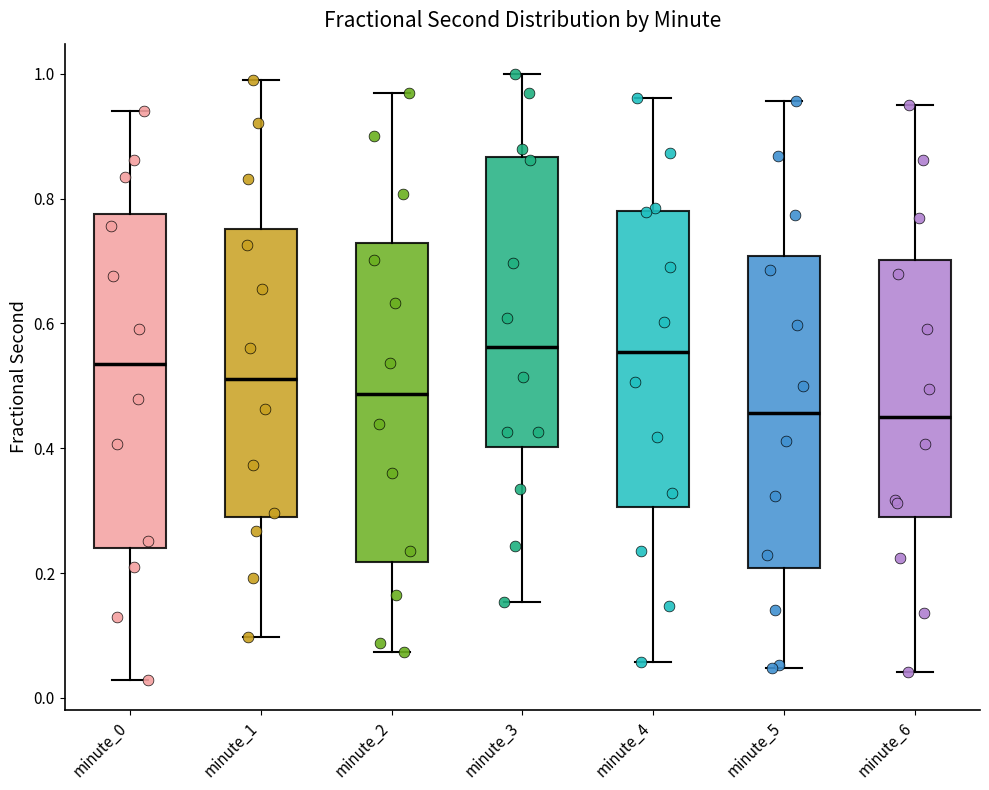

Reading left to right, read every box against the y-axis: the position of its median line, the range the box covers, and the ends of its whiskers. The values are not printed on the chart, so give them approximately, as read against the axis.

minute_0: median 0.54, box 0.24 to 0.78, whiskers 0.02 to 0.94
minute_1: median 0.52, box 0.28 to 0.76, whiskers 0.10 to 1.00
minute_2: median 0.48, box 0.22 to 0.72, whiskers 0.08 to 0.96
minute_3: median 0.56, box 0.40 to 0.86, whiskers 0.16 to 1.00
minute_4: median 0.56, box 0.30 to 0.78, whiskers 0.06 to 0.96
minute_5: median 0.46, box 0.20 to 0.70, whiskers 0.04 to 0.96
minute_6: median 0.46, box 0.30 to 0.70, whiskers 0.04 to 0.96